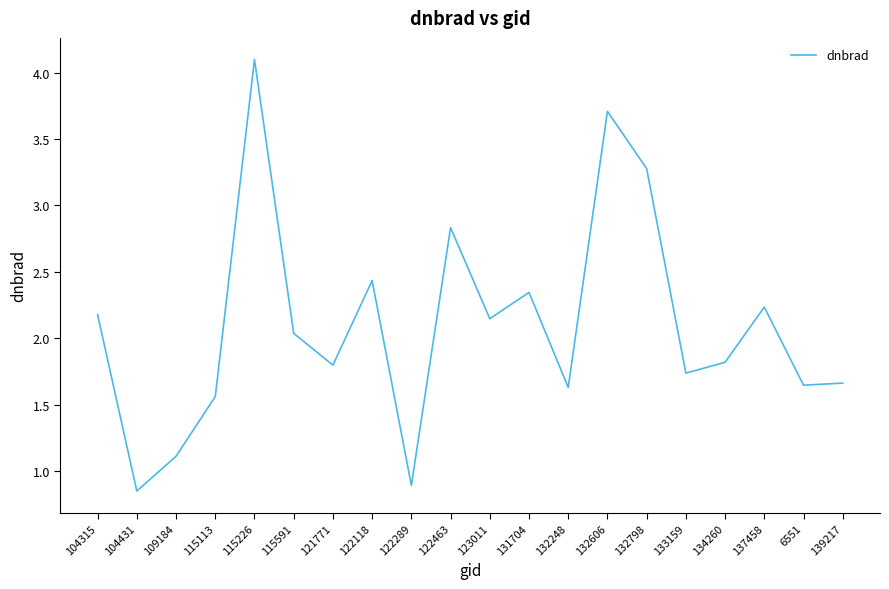

Which label corresponds to the largest value in the chart?

115226